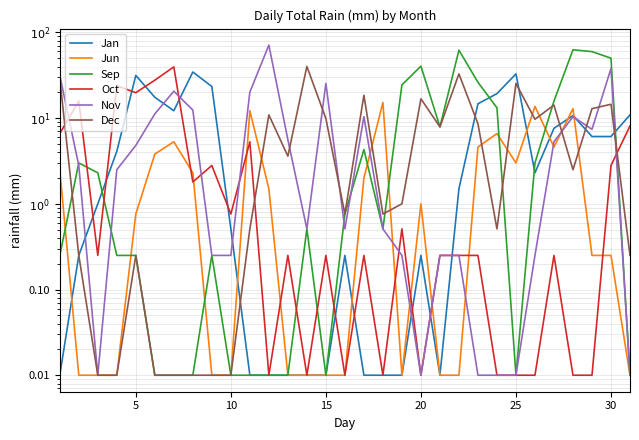

Is it true that Dec equals 23.2 at 30?

False